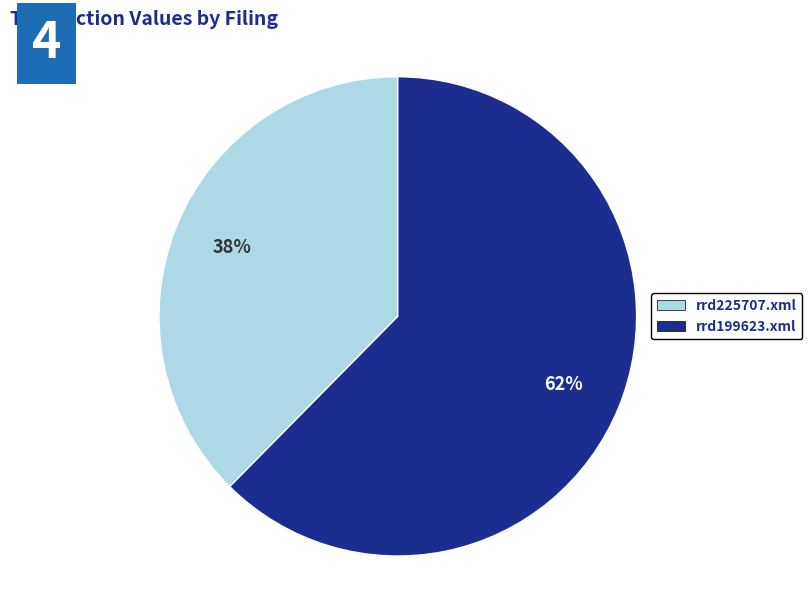

Approximately how many times larger is the value at rrd225707.xml compared to rrd199623.xml?

0.6